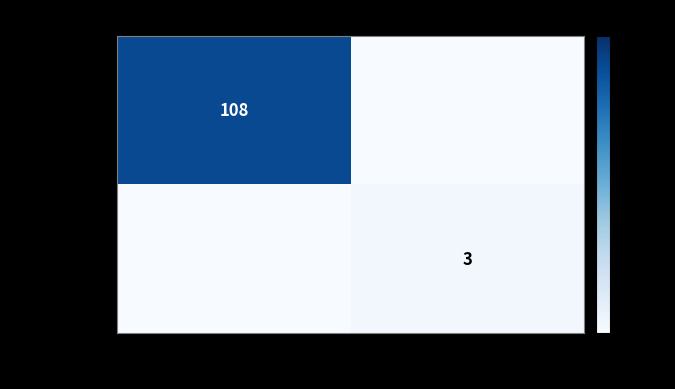

True or false: bf613ad37c… has a value of 5 at 1.

False